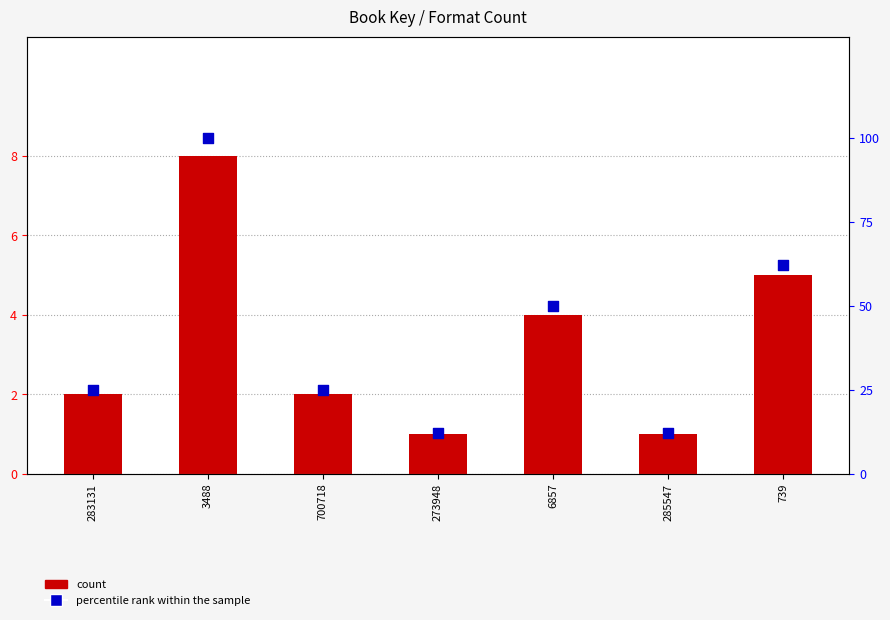

At which category is the sum across all series the highest?

3488